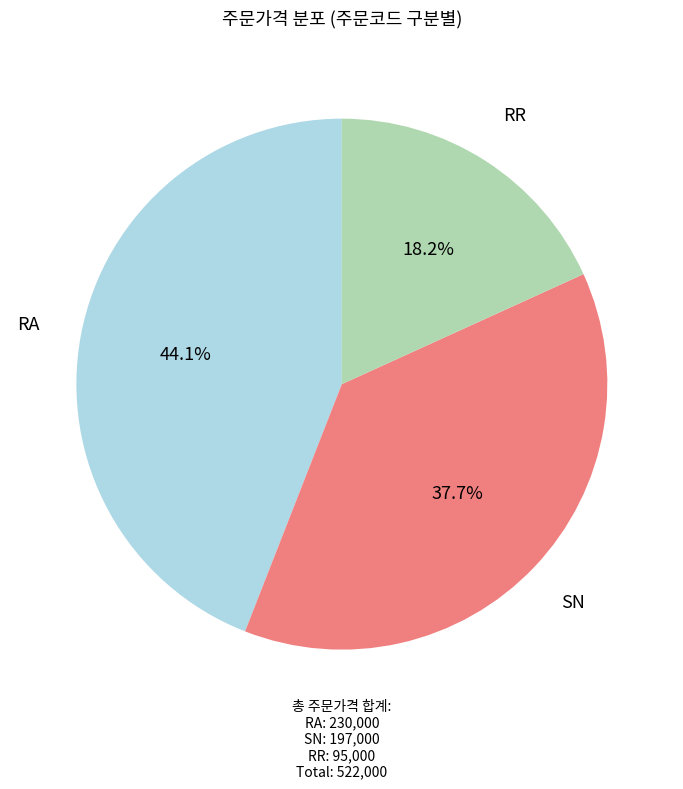

How much of the chart is everything except RA?

55.9%